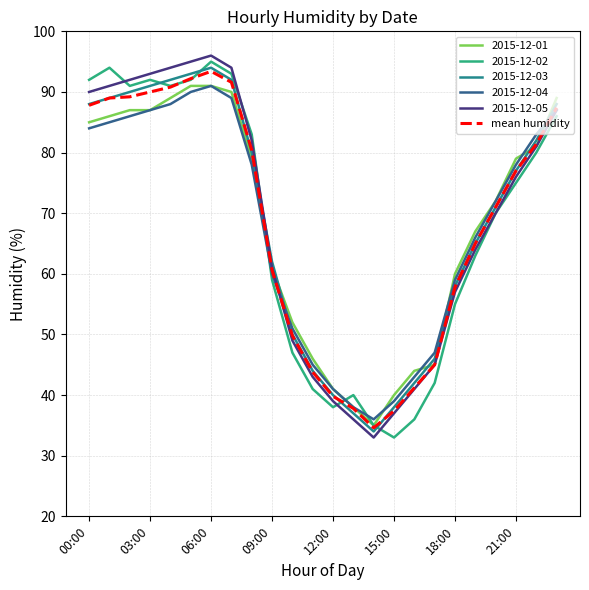

What is the smallest value displayed?

33.0